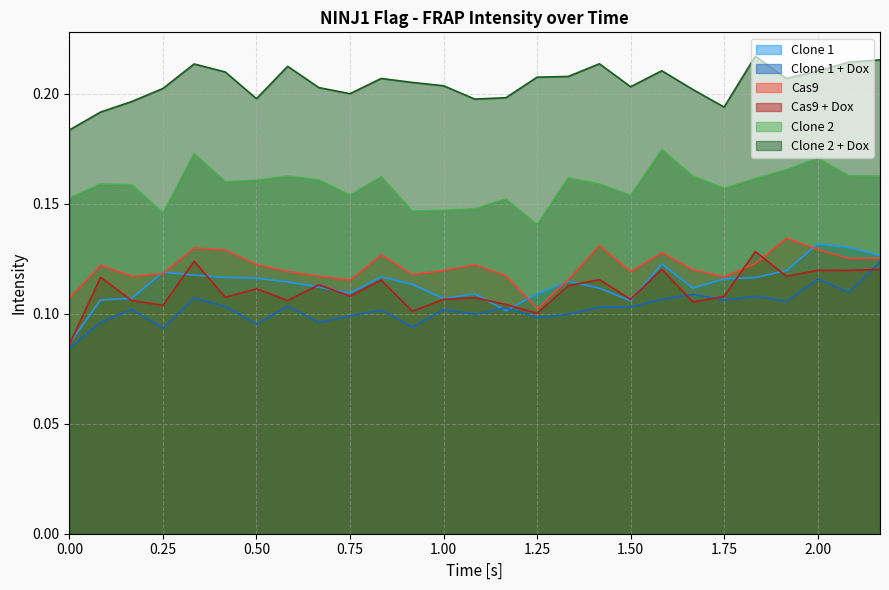

At which label does Cas9 reach its minimum?

1.25